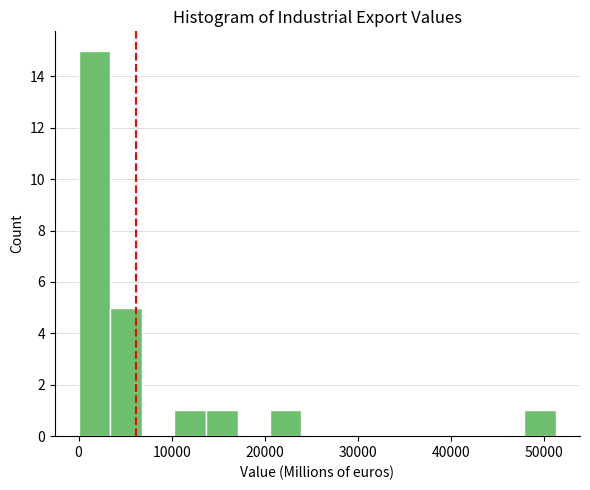

Read against the x-axis, roughly where is the centre of the tallest bar?

2000